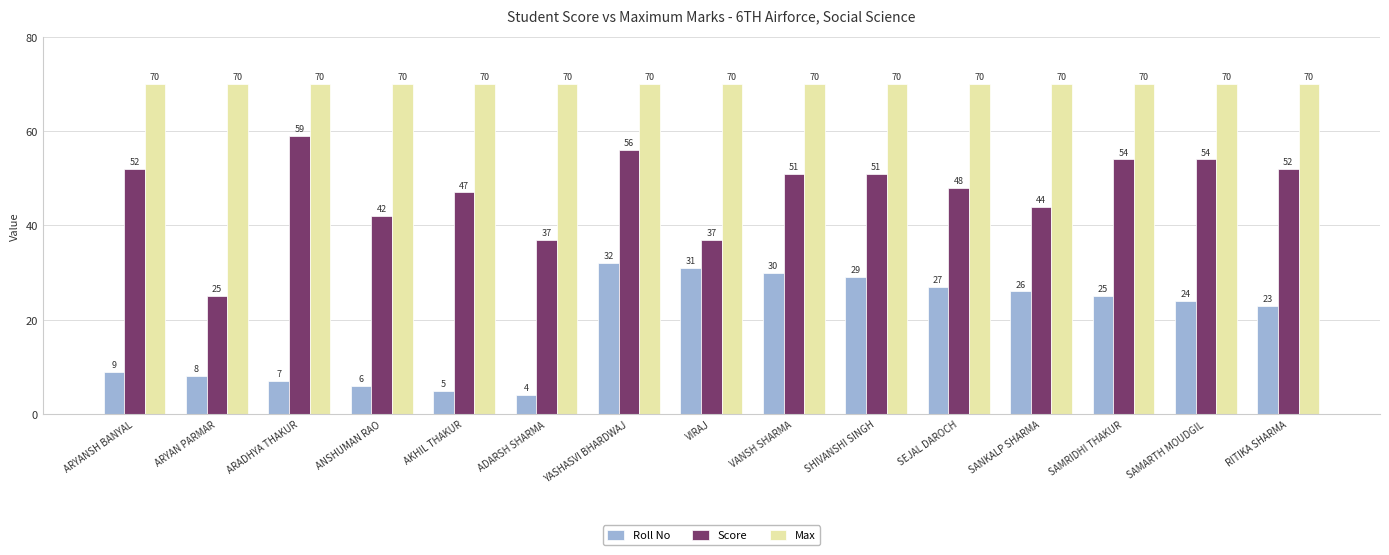

Which series has the largest total across all categories?

Max